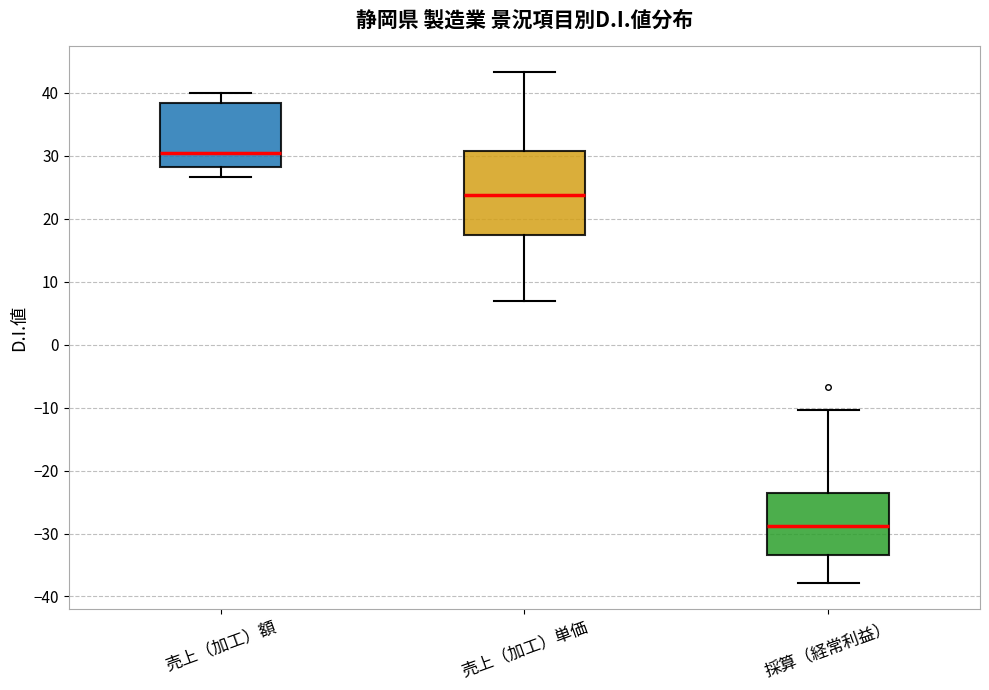

Comparing the boxes themselves (not the whiskers), which one is the tallest?

売上（加工）単価